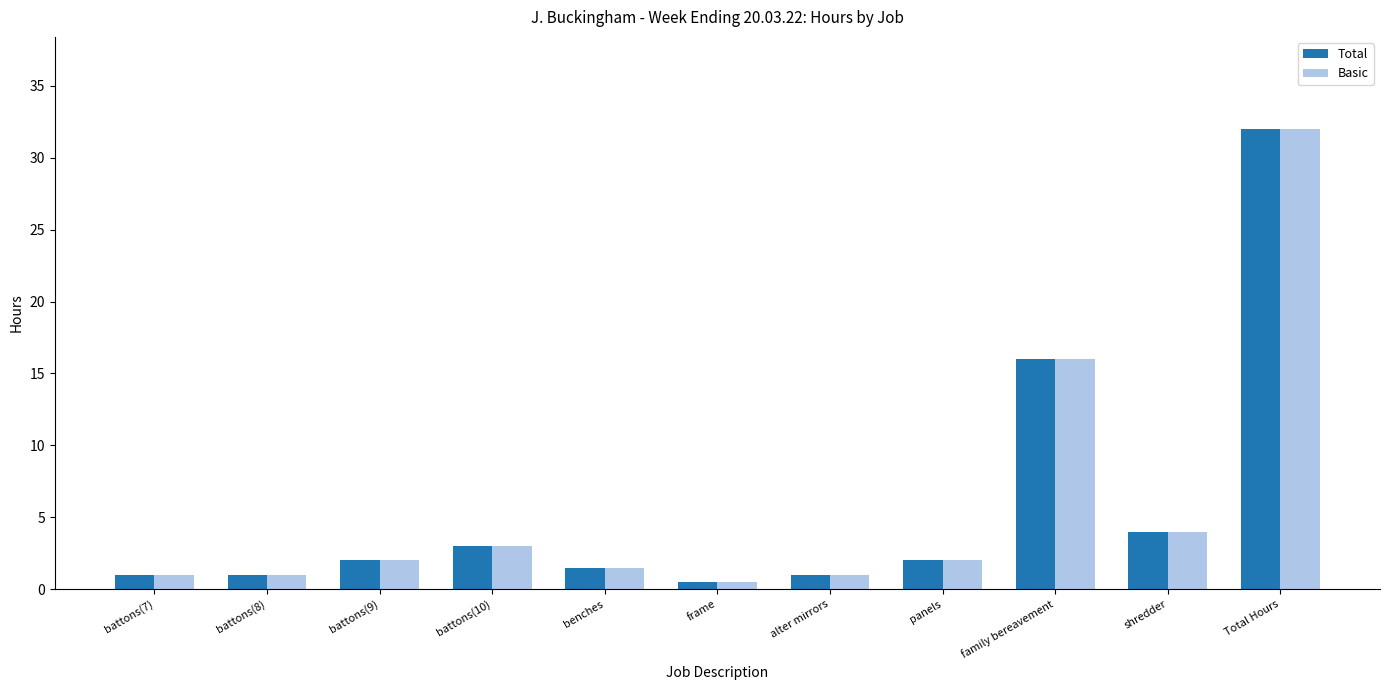

Is the value of Basic at battons(7) greater than the value of Total at benches?

No